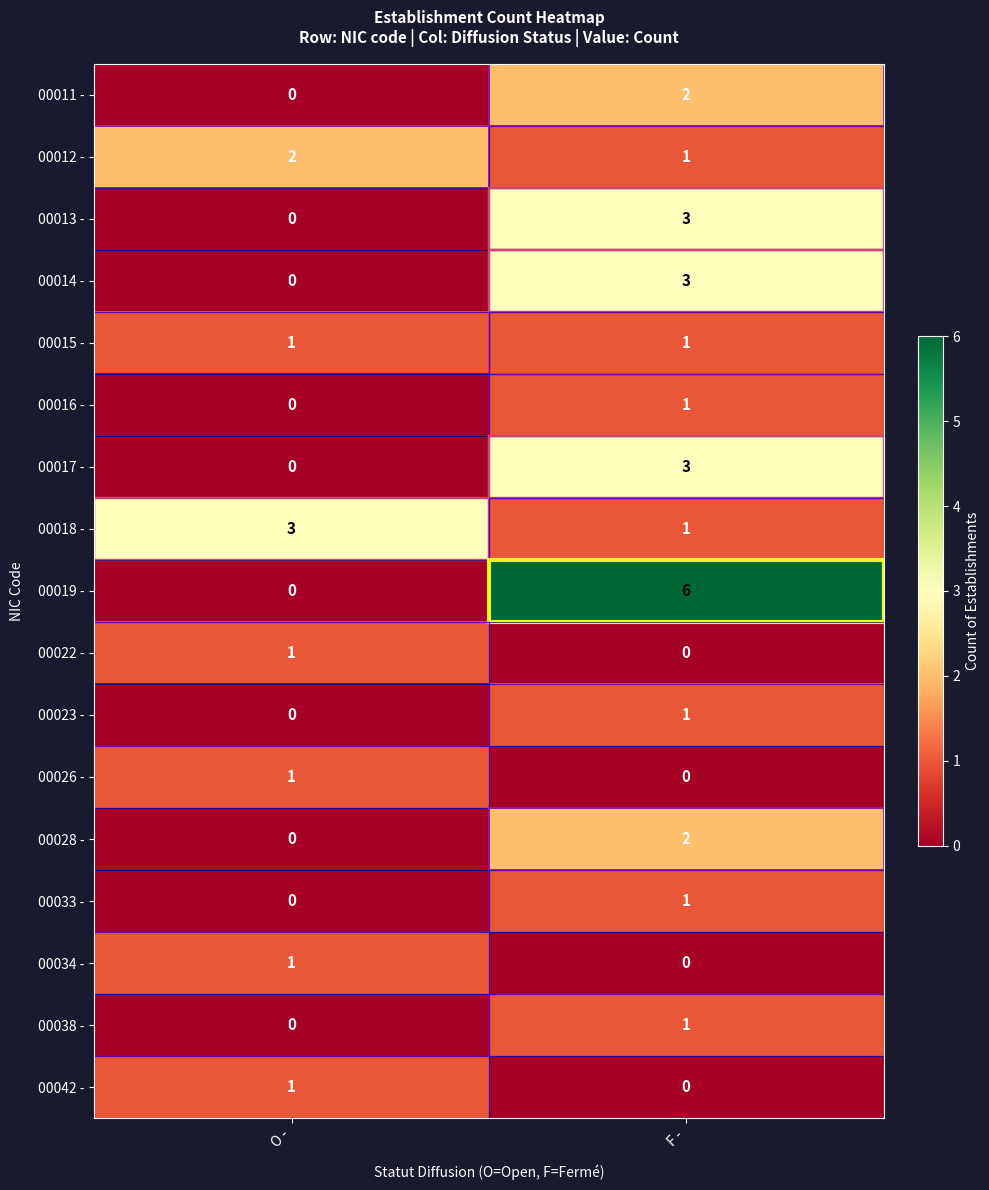

At which category is the sum across all series the highest?

F -